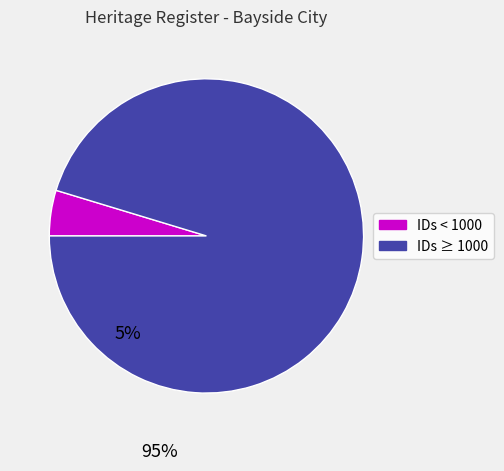

Is the sum of IDs < 1000 and IDs ≥ 1000 greater than half?

Yes